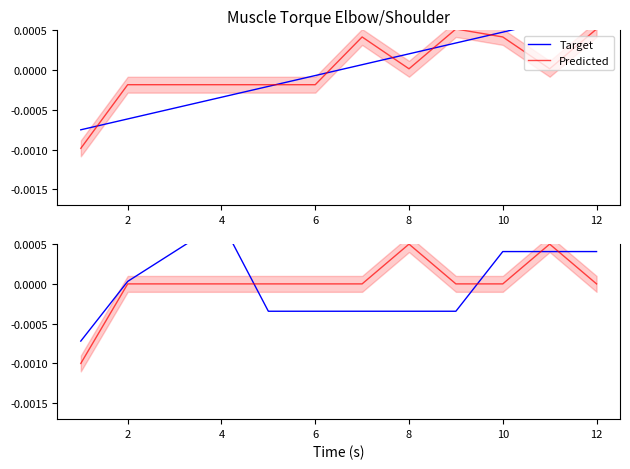

Does the chart have visible grid lines?

No